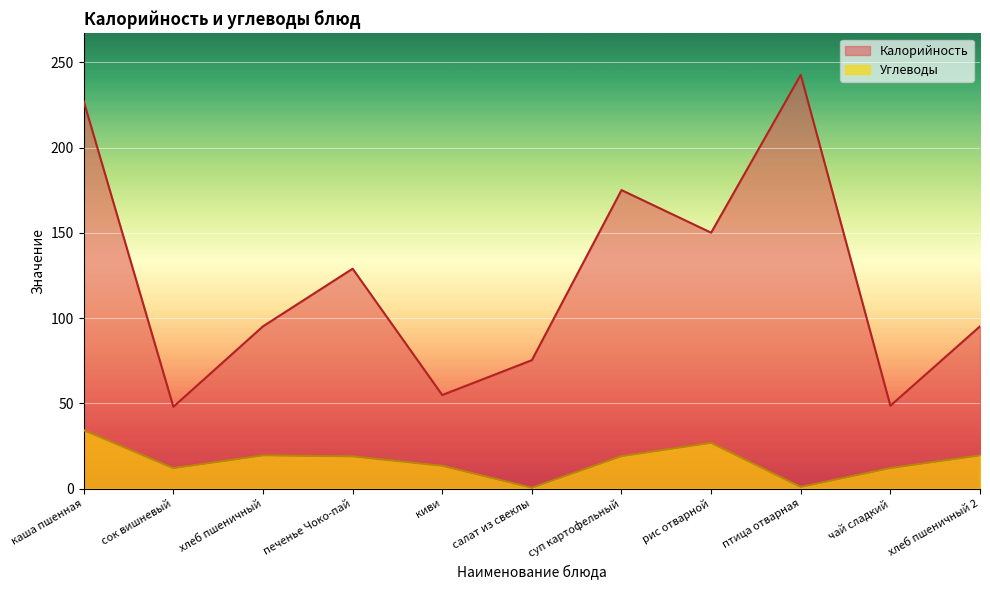

True or false: Углеводы has a value of 26.9 at рис отварной.

True